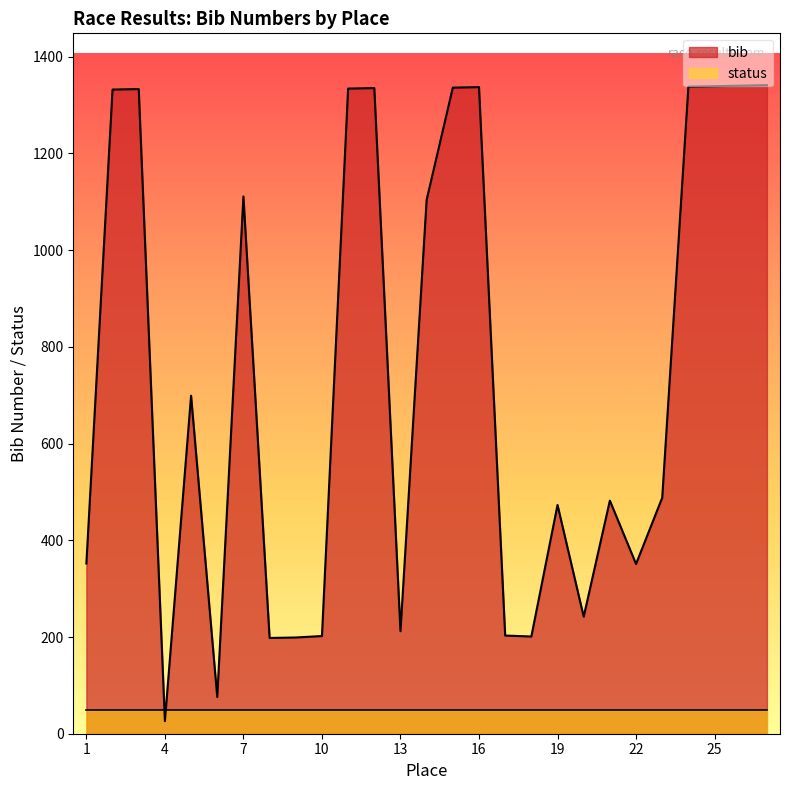

What is the value of the 8th point from the left?

198